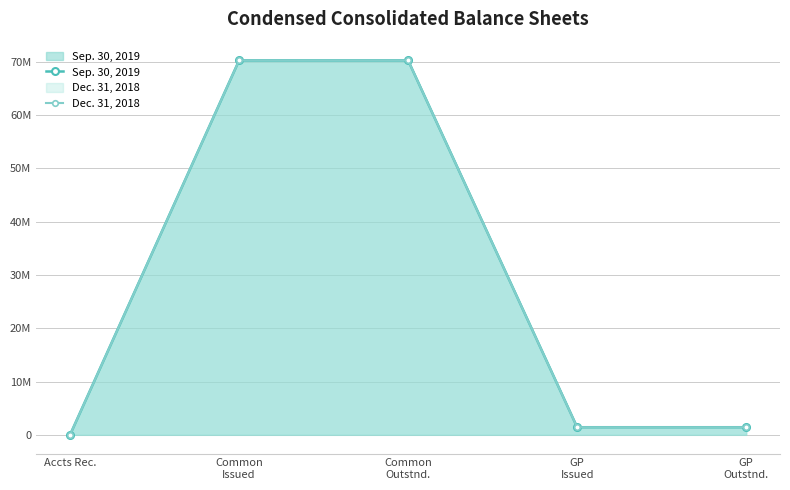

What is the average value of the Dec. 31, 2018 series?

28661648